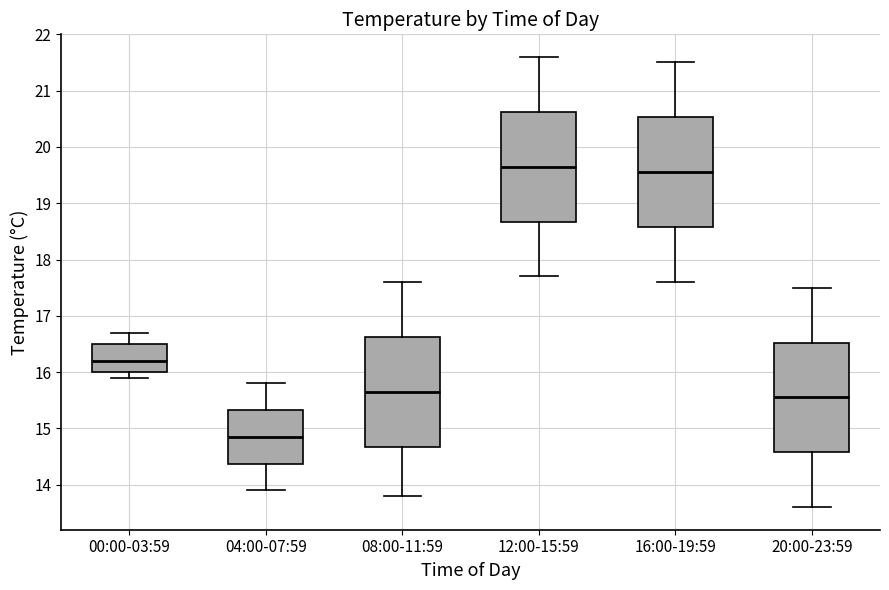

Reading left to right, transcribe this box plot: for each box, give where its median line is, the range the box spans, and where its two whiskers end, as read against the y-axis. The values are not printed on the chart, so give them approximately, as read against the axis.

00:00-03:59: median 16.2, box 16.0 to 16.5, whiskers 15.9 to 16.7
04:00-07:59: median 14.9, box 14.4 to 15.3, whiskers 13.9 to 15.8
08:00-11:59: median 15.7, box 14.7 to 16.6, whiskers 13.8 to 17.6
12:00-15:59: median 19.7, box 18.7 to 20.6, whiskers 17.7 to 21.6
16:00-19:59: median 19.6, box 18.6 to 20.5, whiskers 17.6 to 21.5
20:00-23:59: median 15.6, box 14.6 to 16.5, whiskers 13.6 to 17.5